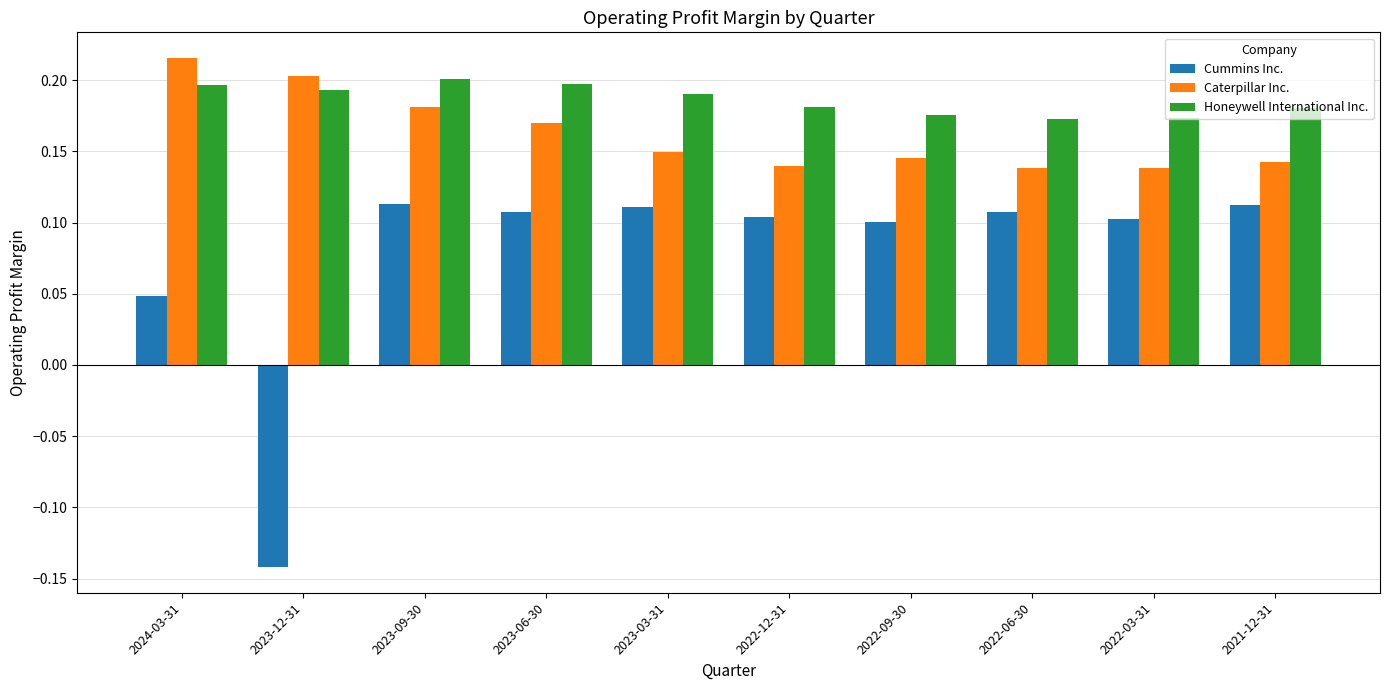

What is the label of the 10th bar from the right?

2024-03-31